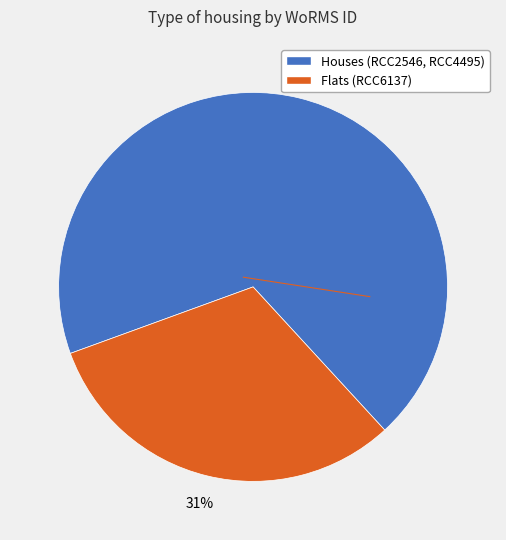

Does any single category account for the majority?

Yes